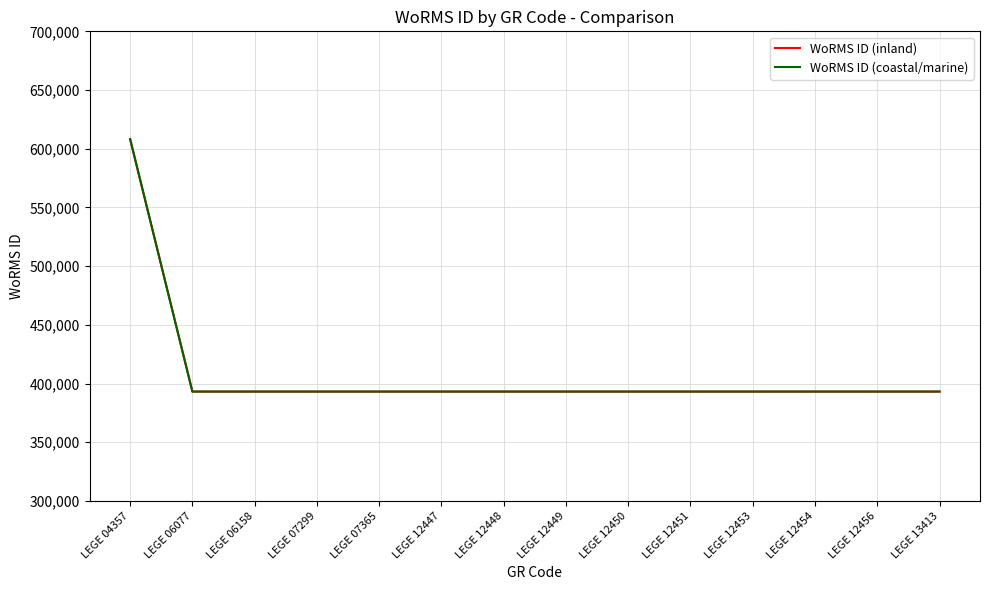

The value of WoRMS ID (inland) at LEGE 06158 is 393172. True or false?

True